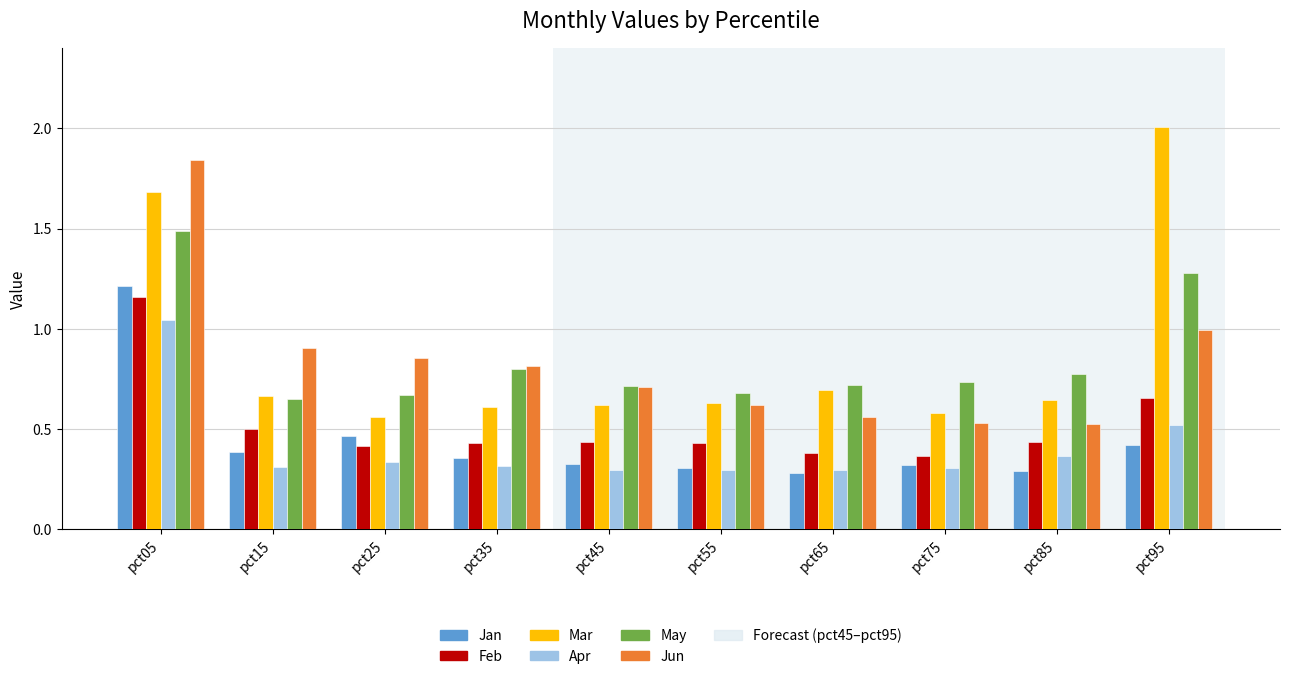

What is the maximum value for May?

1.5